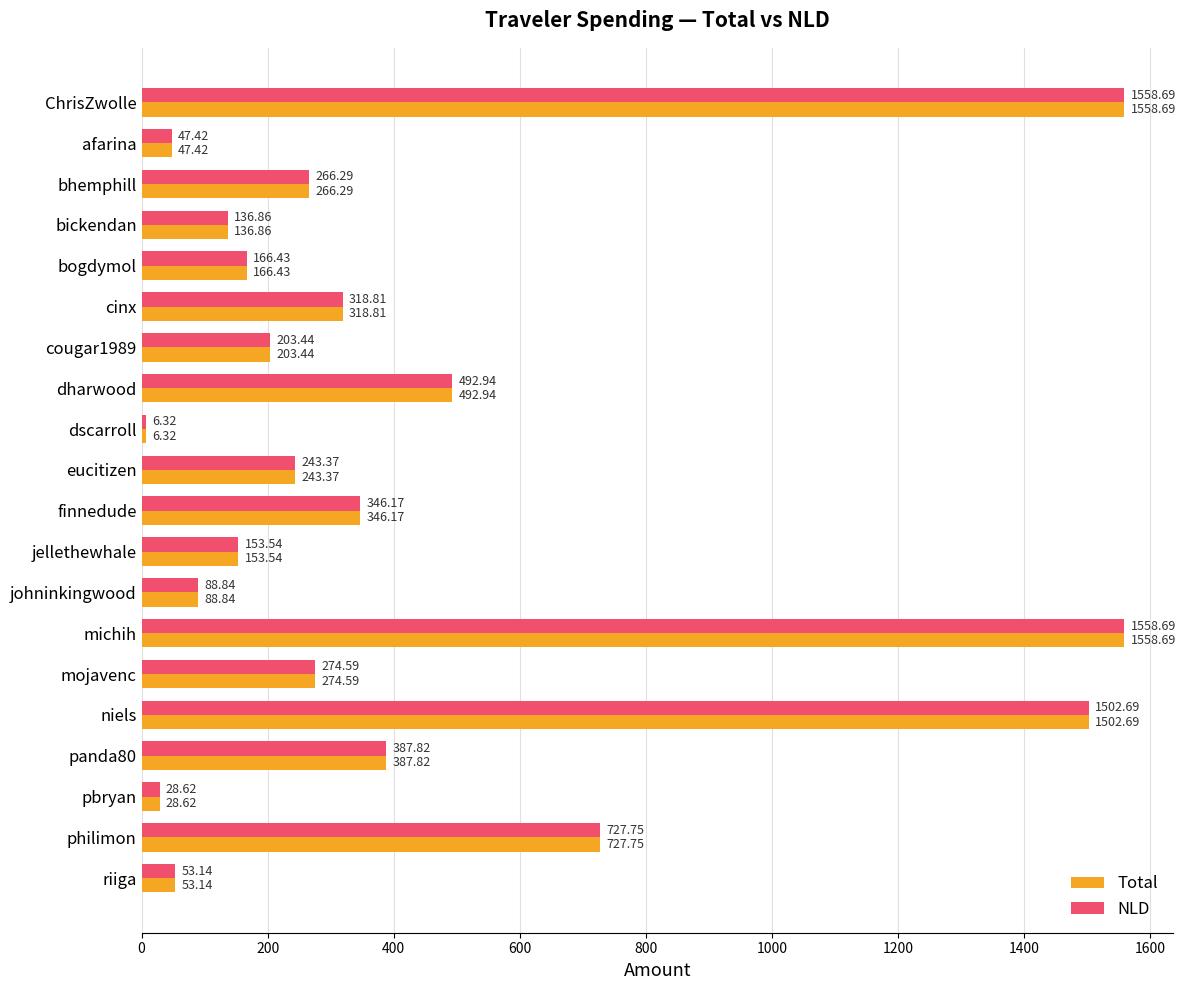

Where is NLD nearest to the value 782?

philimon